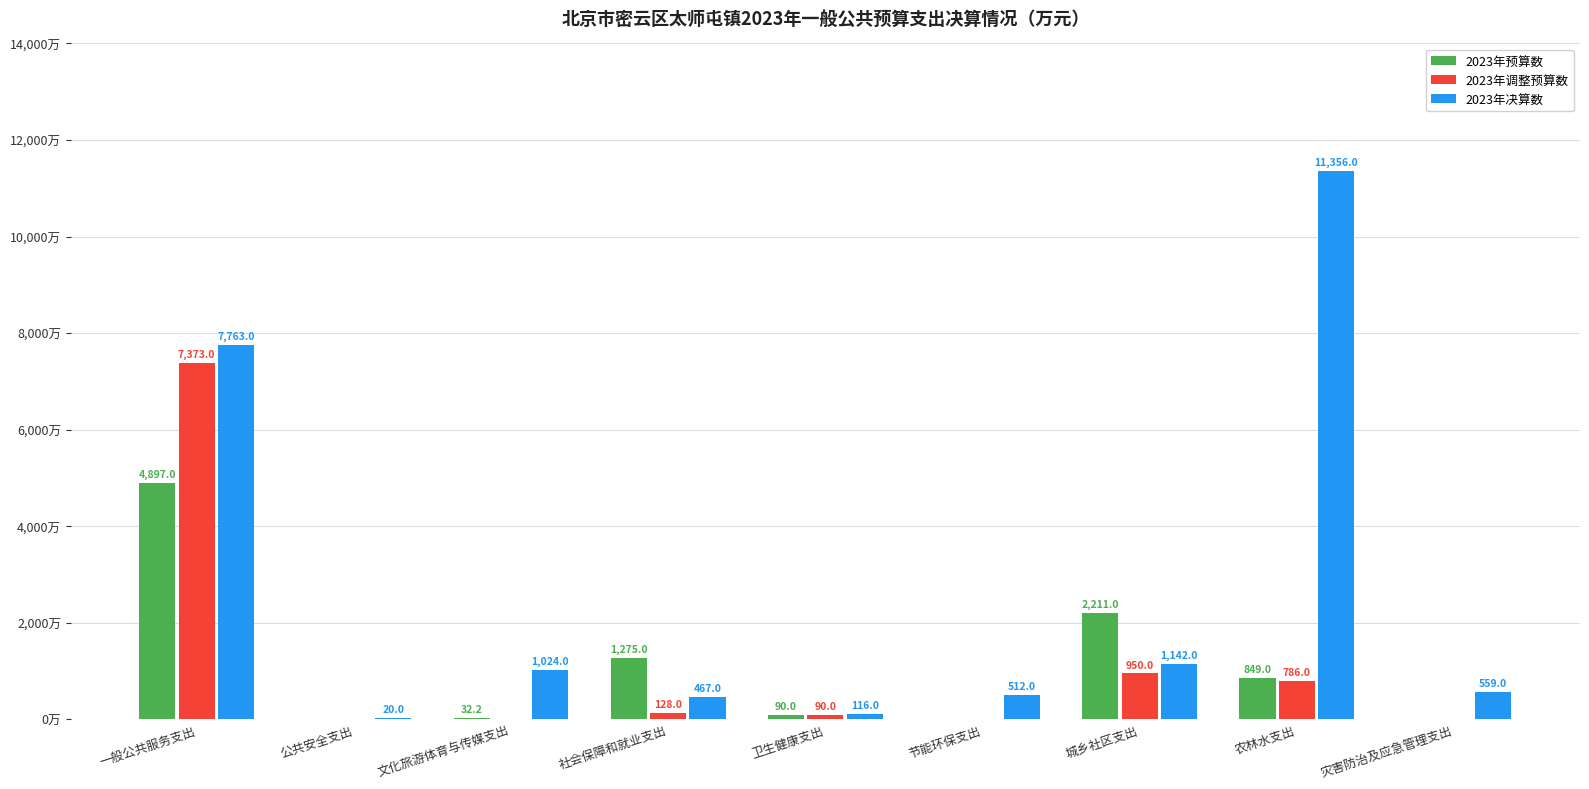

Where is 2023年调整预算数 nearest to the value 3686?

城乡社区支出